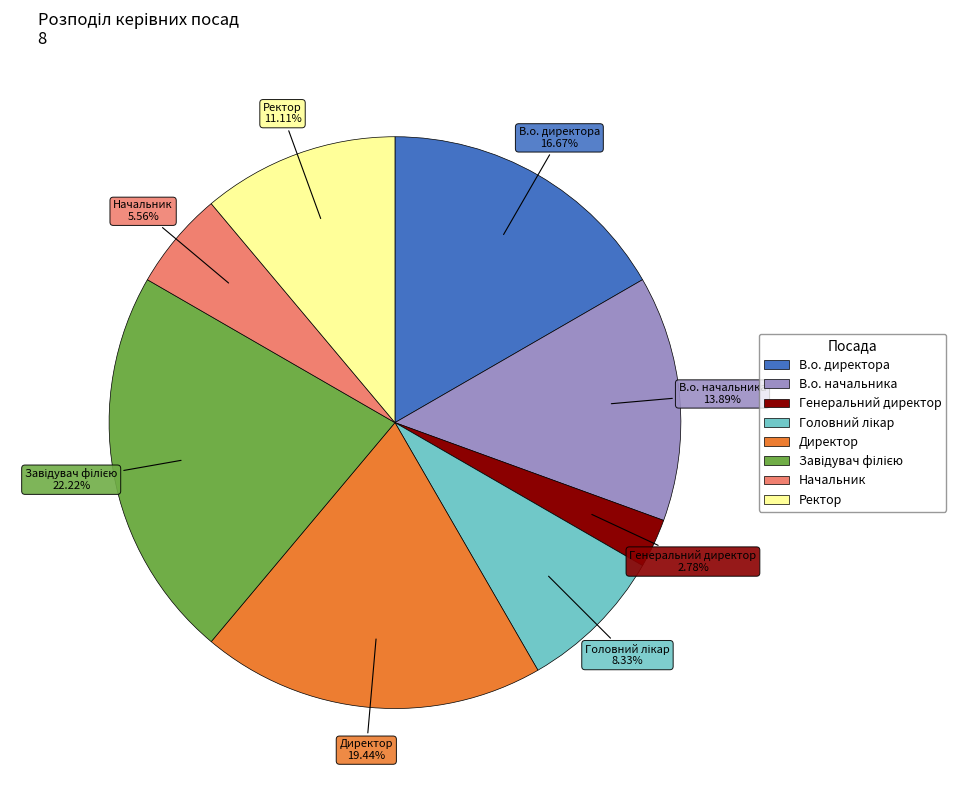

How many slices are in this pie chart?

8